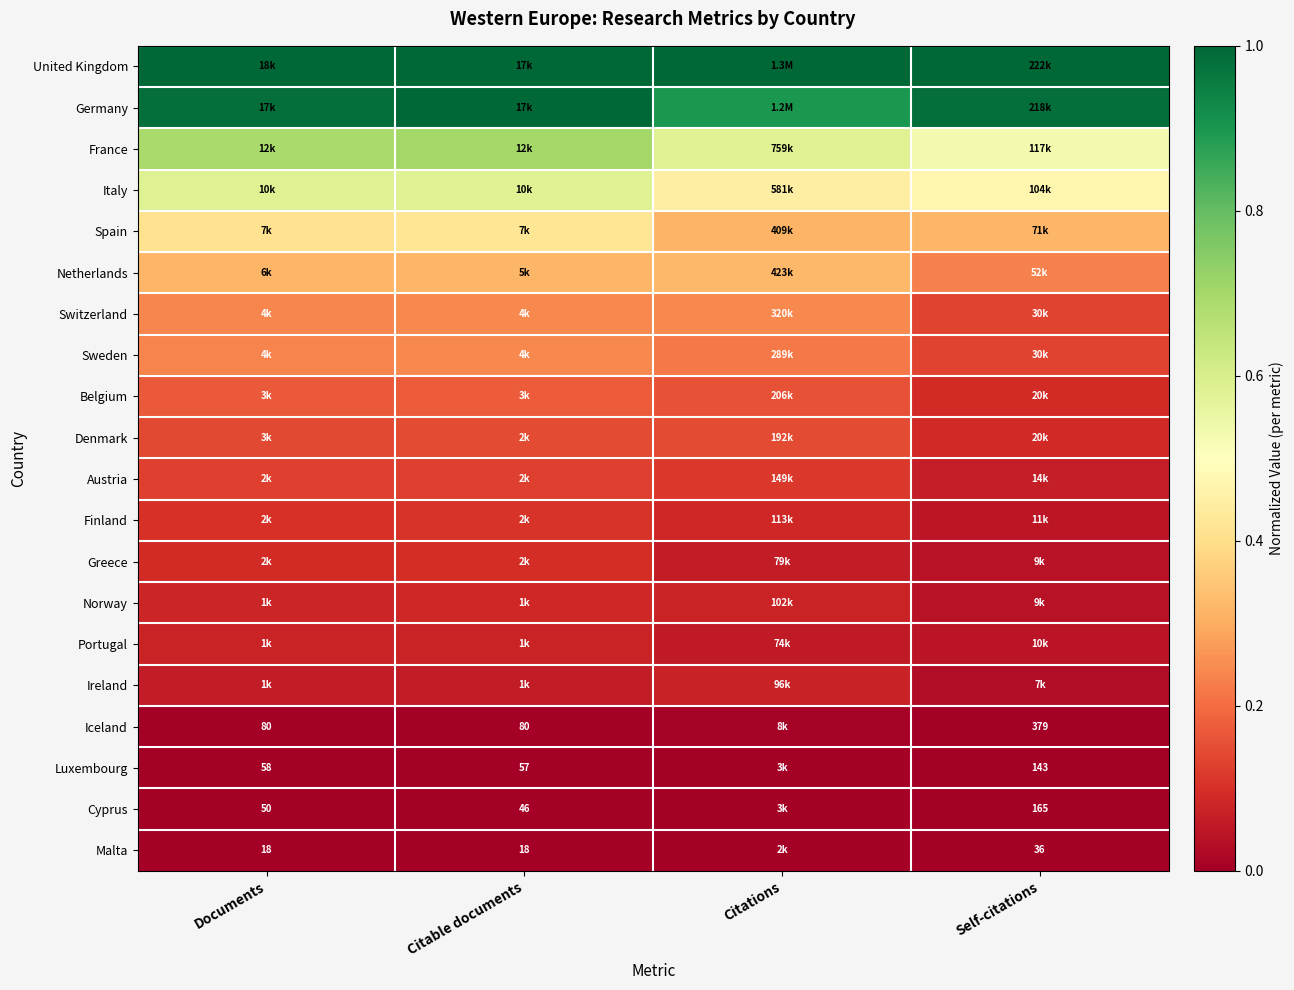

What is the total value across all series at Citable documents?

5.4